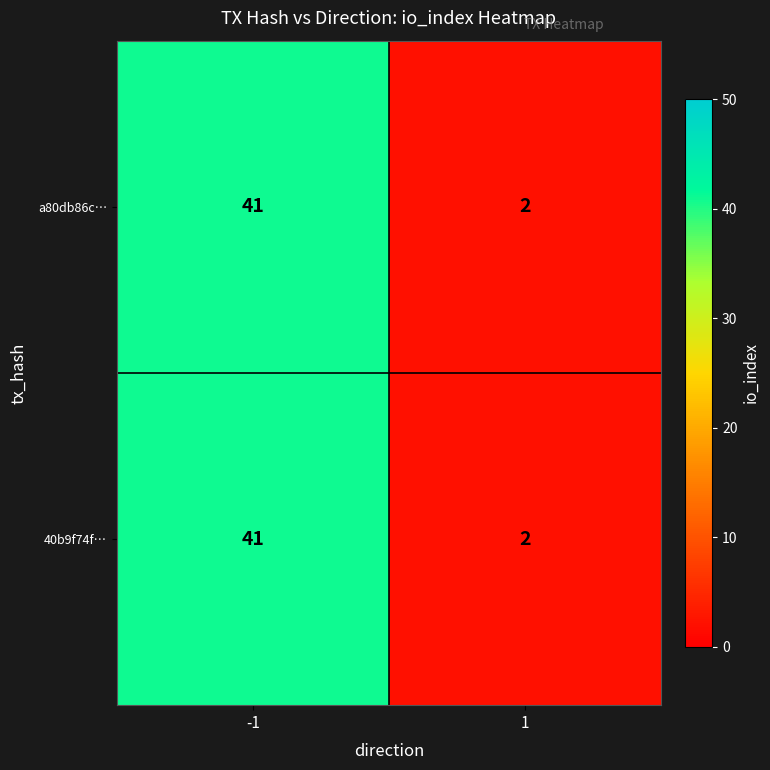

True or false: a80db86c… has a value of 2 at 1.

True